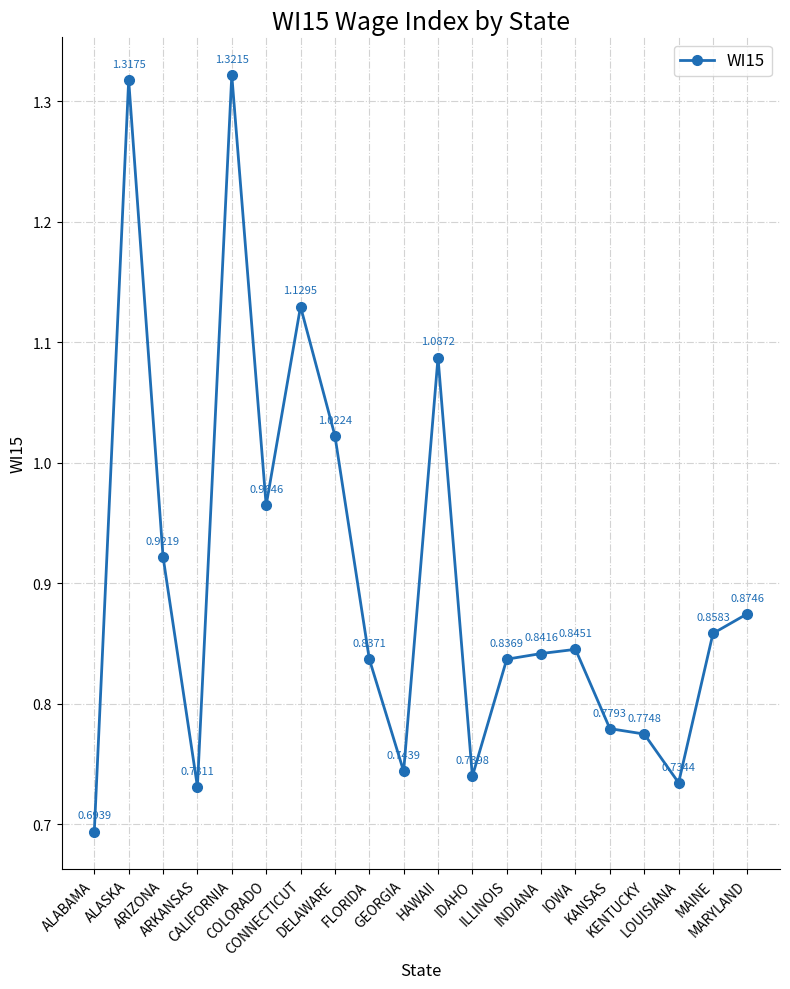

List the labels in order of value, largest first.

CALIFORNIA, ALASKA, CONNECTICUT, HAWAII, DELAWARE, COLORADO, ARIZONA, MARYLAND, MAINE, IOWA, INDIANA, FLORIDA, ILLINOIS, KANSAS, KENTUCKY, GEORGIA, IDAHO, LOUISIANA, ARKANSAS, ALABAMA